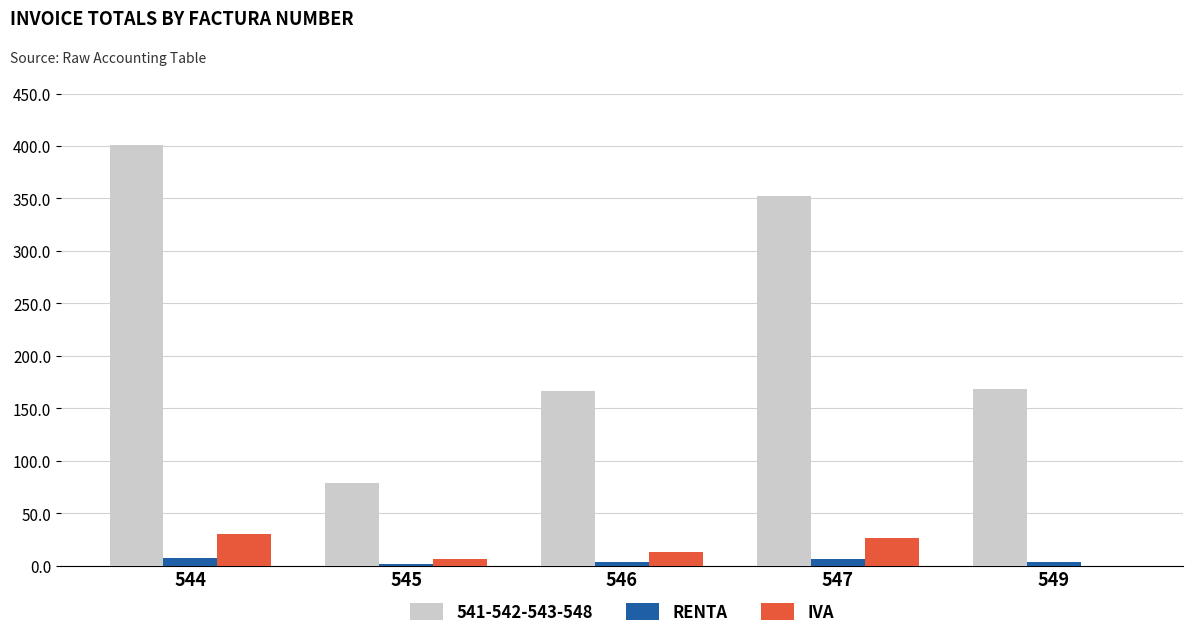

What is the maximum value shown in the chart?

401.2